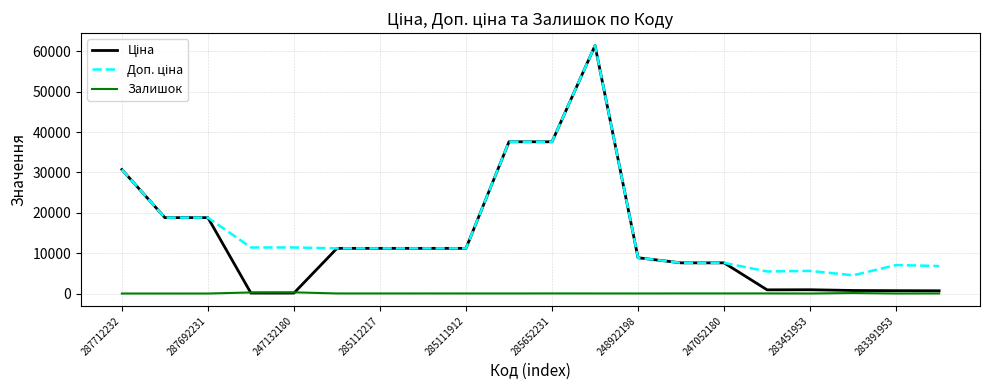

What is the greatest value displayed?

61434.3